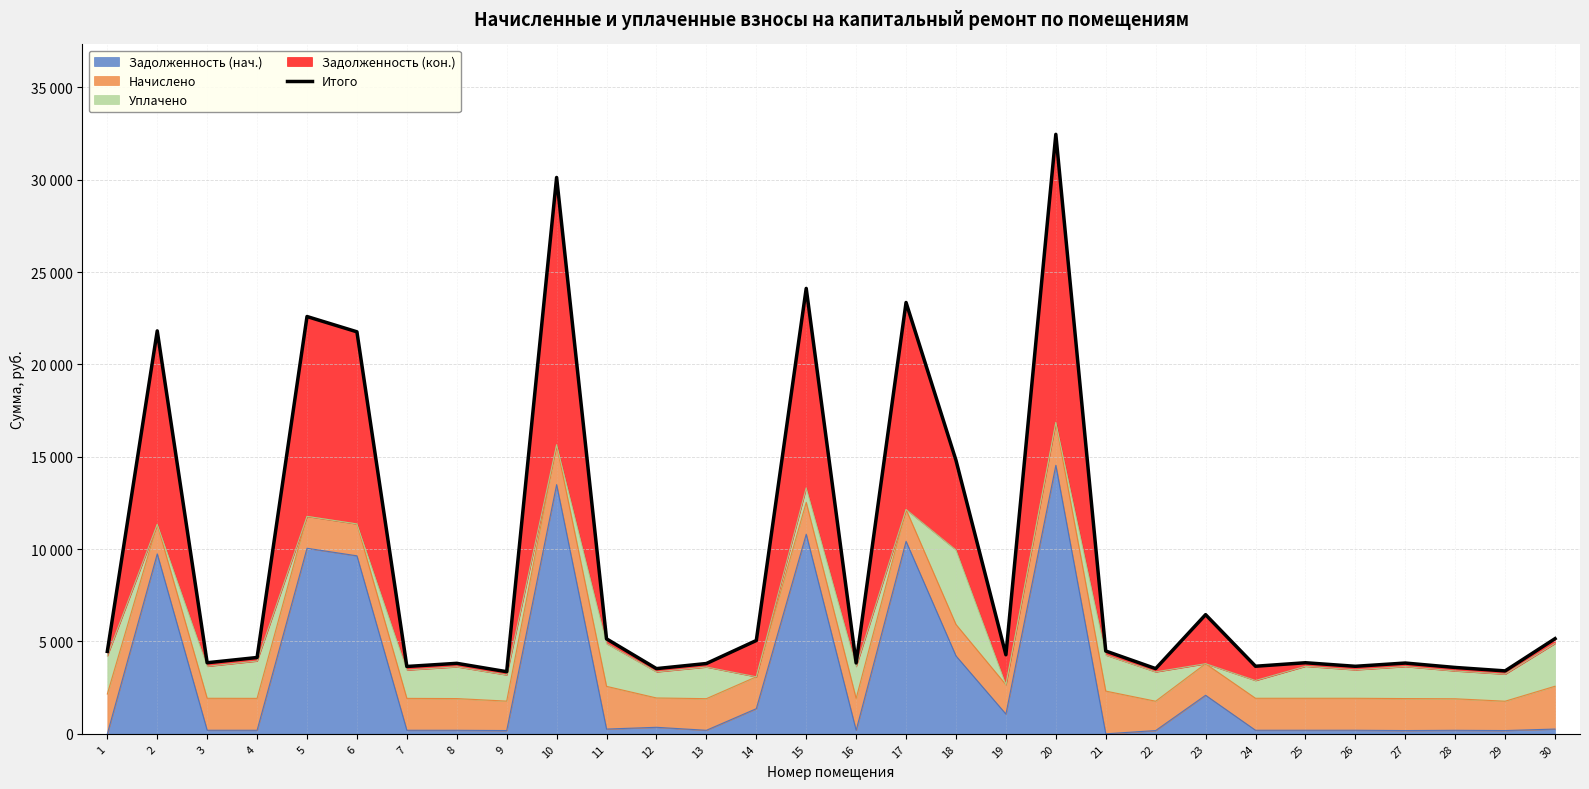

What is the change in value from 4 to 7?

-486.0